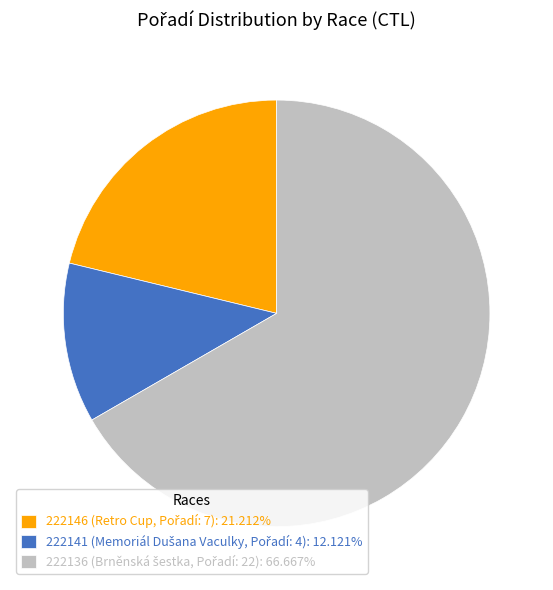

Does any single category account for the majority?

Yes